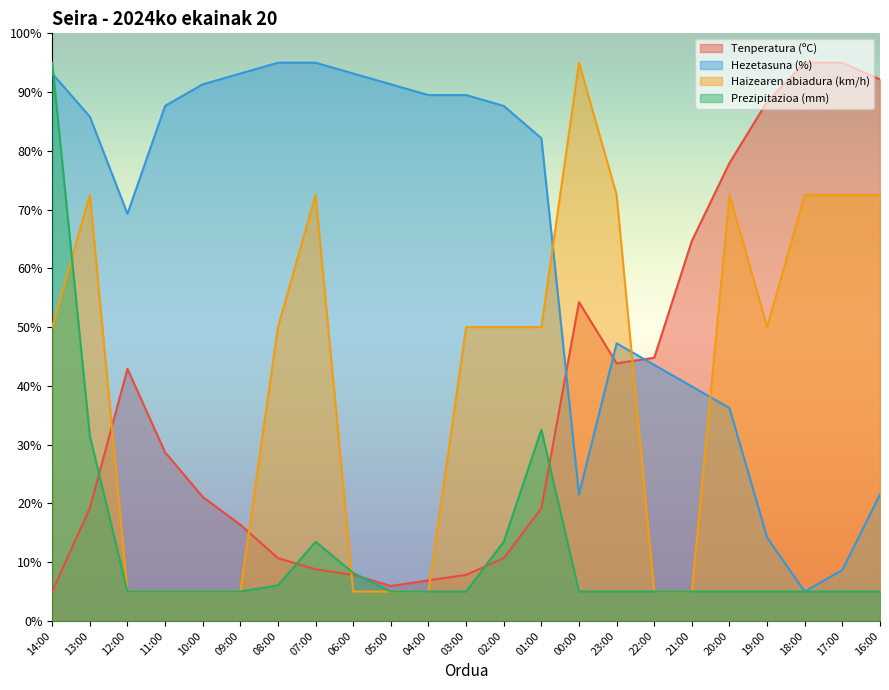

At how many categories does at least one series exceed 45?

22